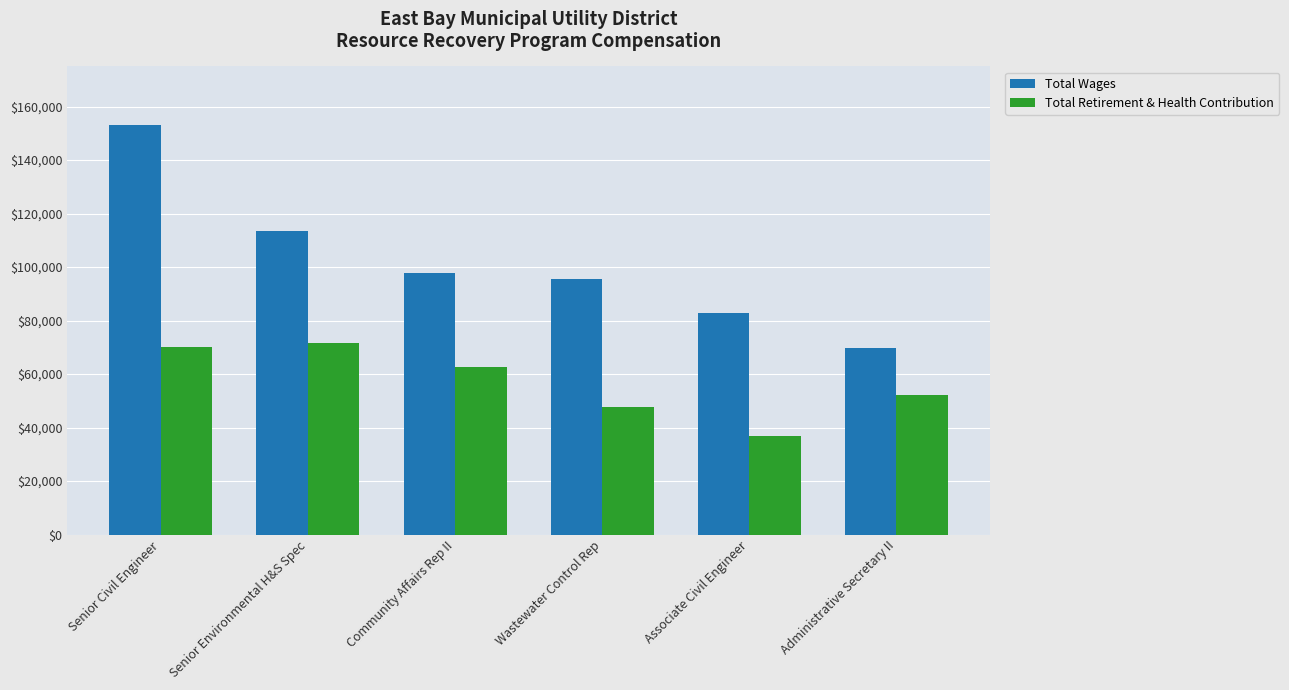

What position from the right is Senior Civil Engineer?

6